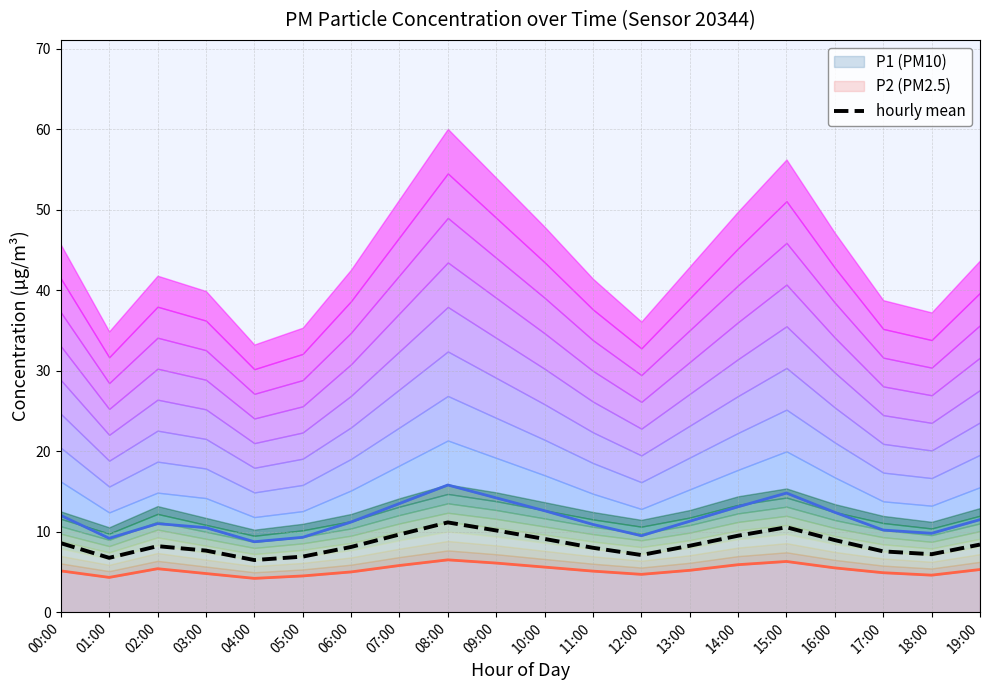

At which label does the data first exceed 8?

00:00